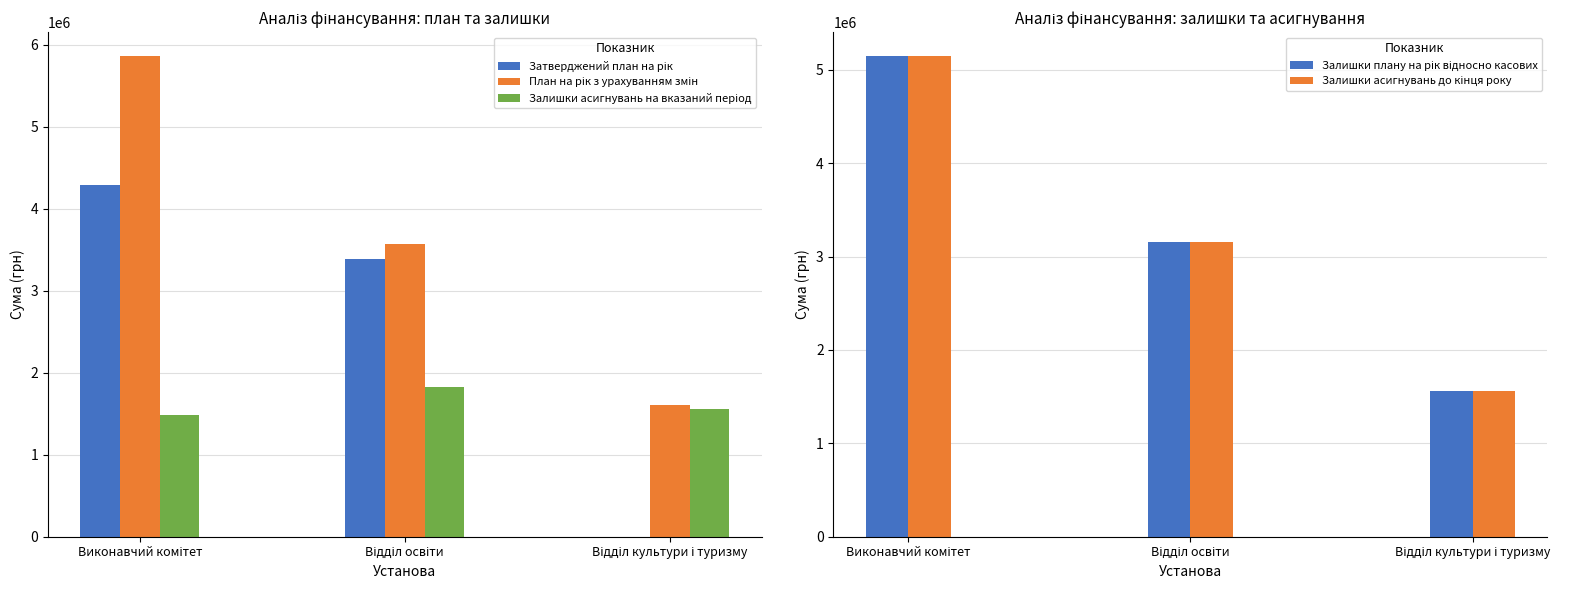

Reading left to right, transcribe all the data shown in this chart.

Затверджений план на рік: 4285000.0	3380000.0	0.0
План на рік з урахуванням змін: 5859150.0	3573000.0	1602941.0
Залишки асигнувань на вказаний період: 1481619.8	1826256.9	1559399.8
Залишки плану на рік відносно касових: 5144969.8	3156256.9	1559399.8
Залишки асигнувань до кінця року: 5144969.8	3156256.9	1559399.8